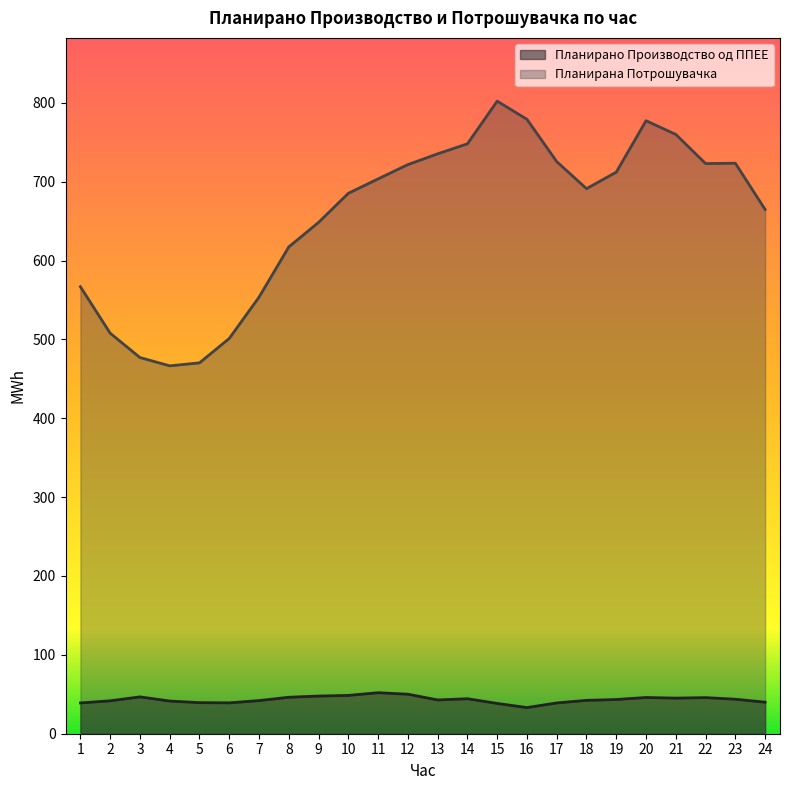

Rank the categories by Планирано Производство од ППЕЕ value from lowest to highest.

16, 15, 1, 17, 6, 5, 24, 4, 2, 7, 18, 13, 19, 23, 14, 21, 22, 20, 8, 3, 9, 10, 12, 11